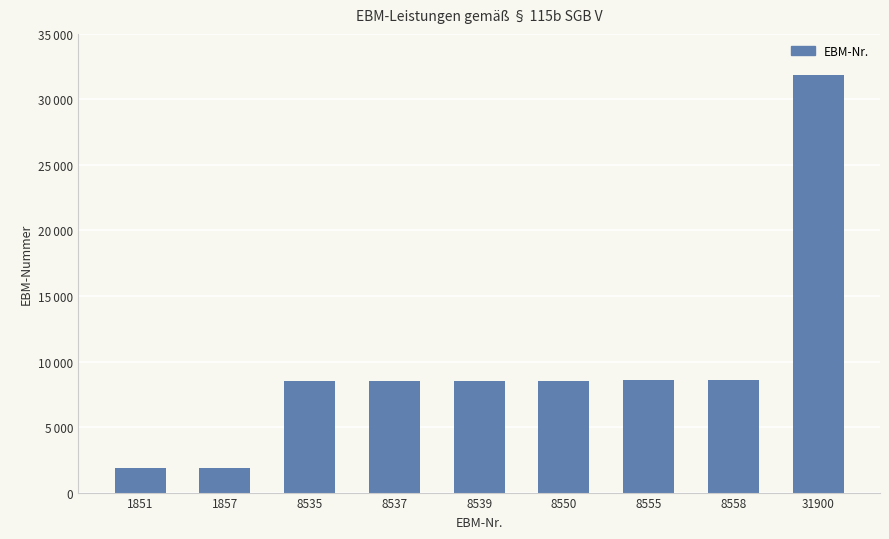

Reading right to left, transcribe all the data shown in this chart.

31900	8558	8555	8550	8539	8537	8535	1857	1851